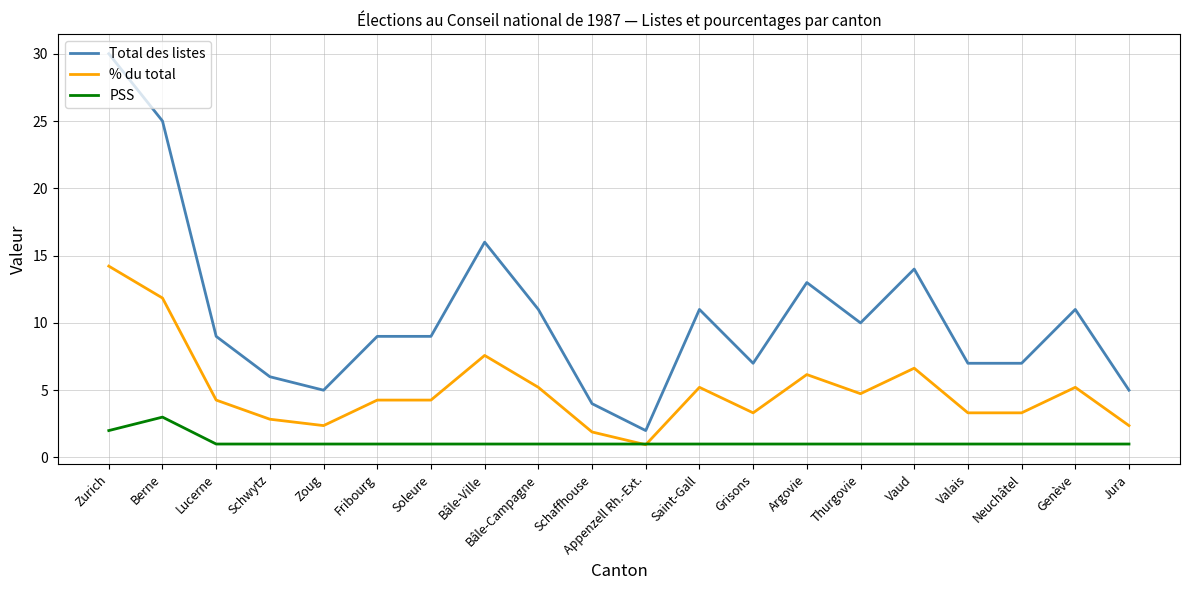

What is the difference between the second highest and second lowest values in the % du total series?

10.0